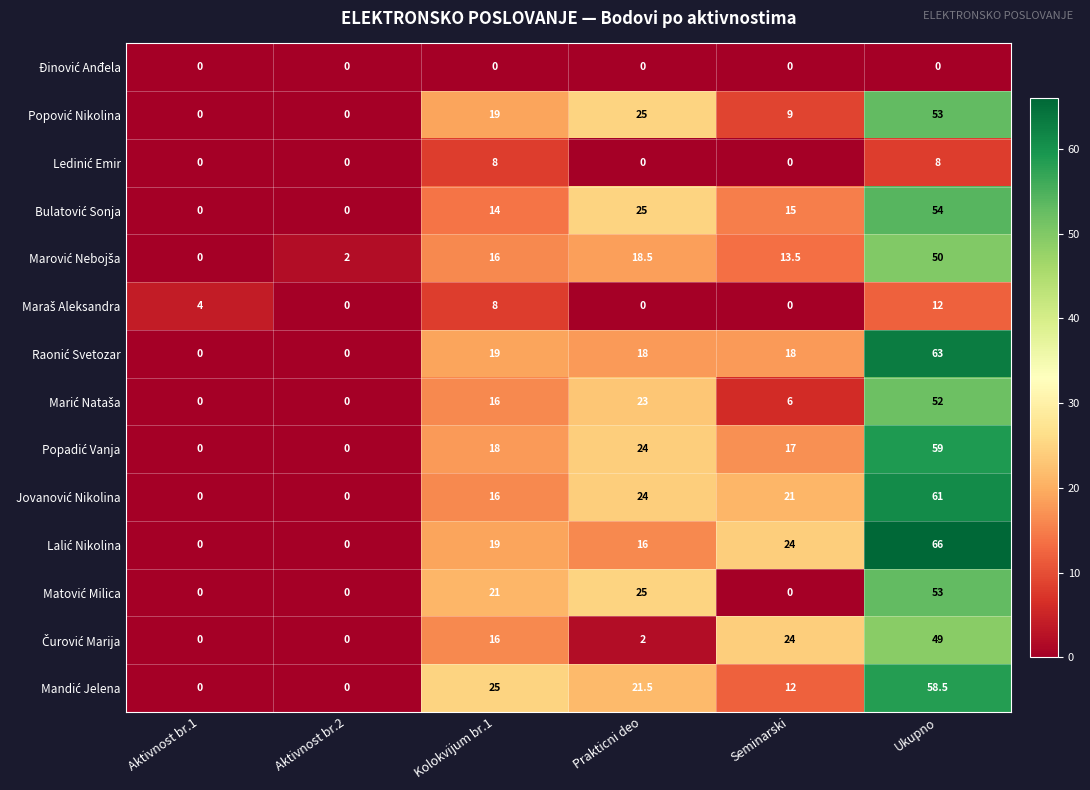

Count the number of data series in this chart.

14